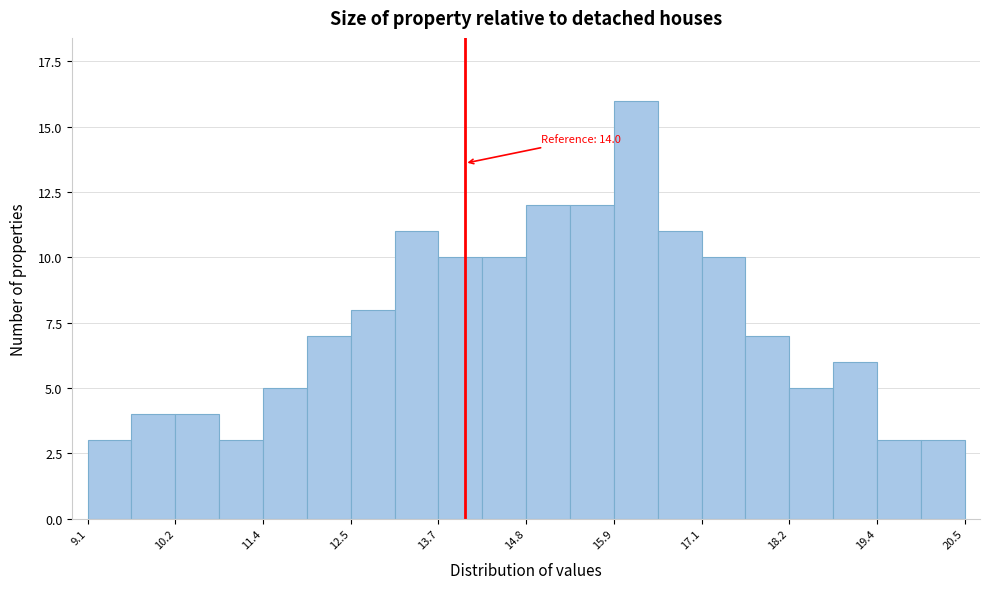

Around what value on the x-axis is the tallest bar? Give the approximate position of its centre, as read against the axis.

16.2